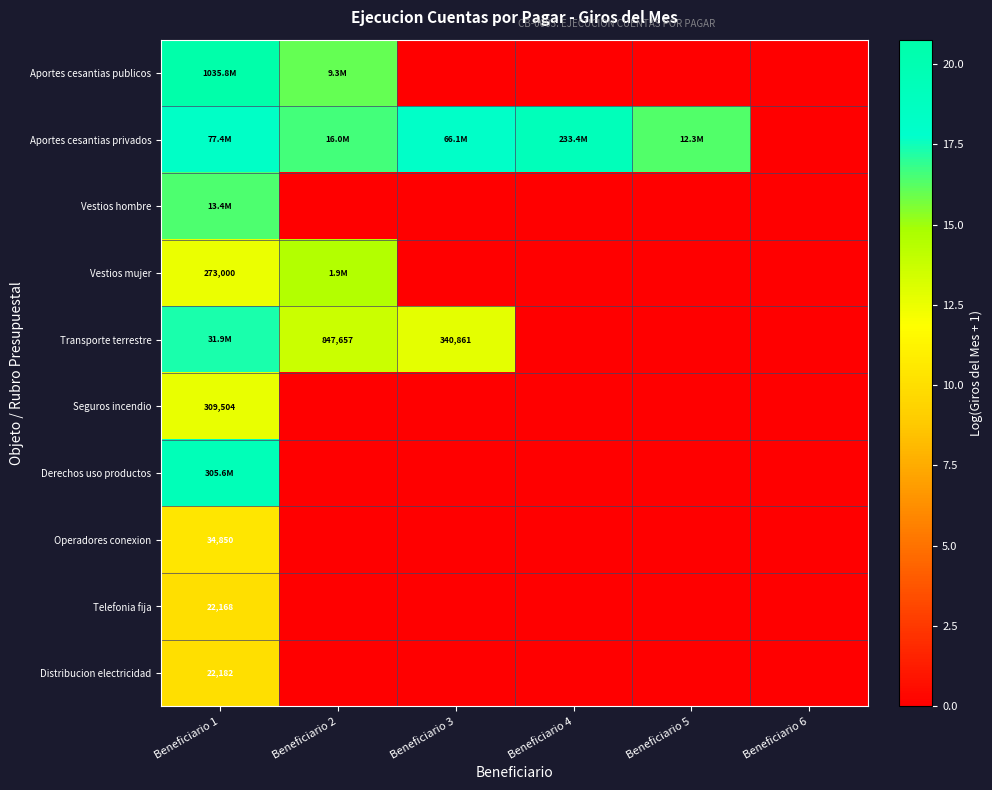

At which label does Seguros incendio reach its minimum?

Beneficiario 2